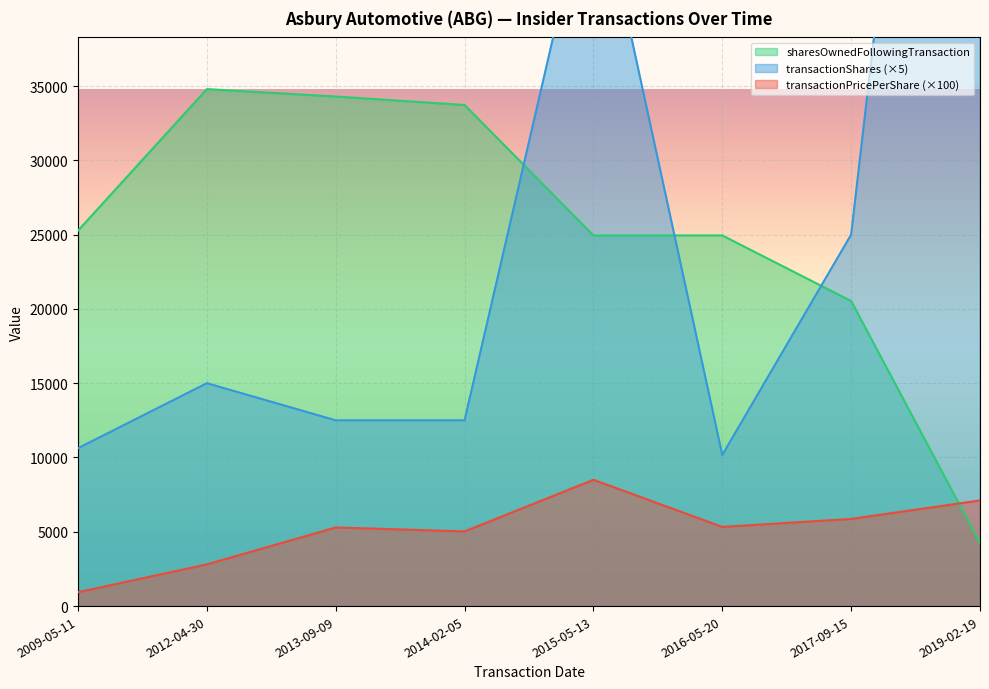

What position from the left is 2015-05-13?

5